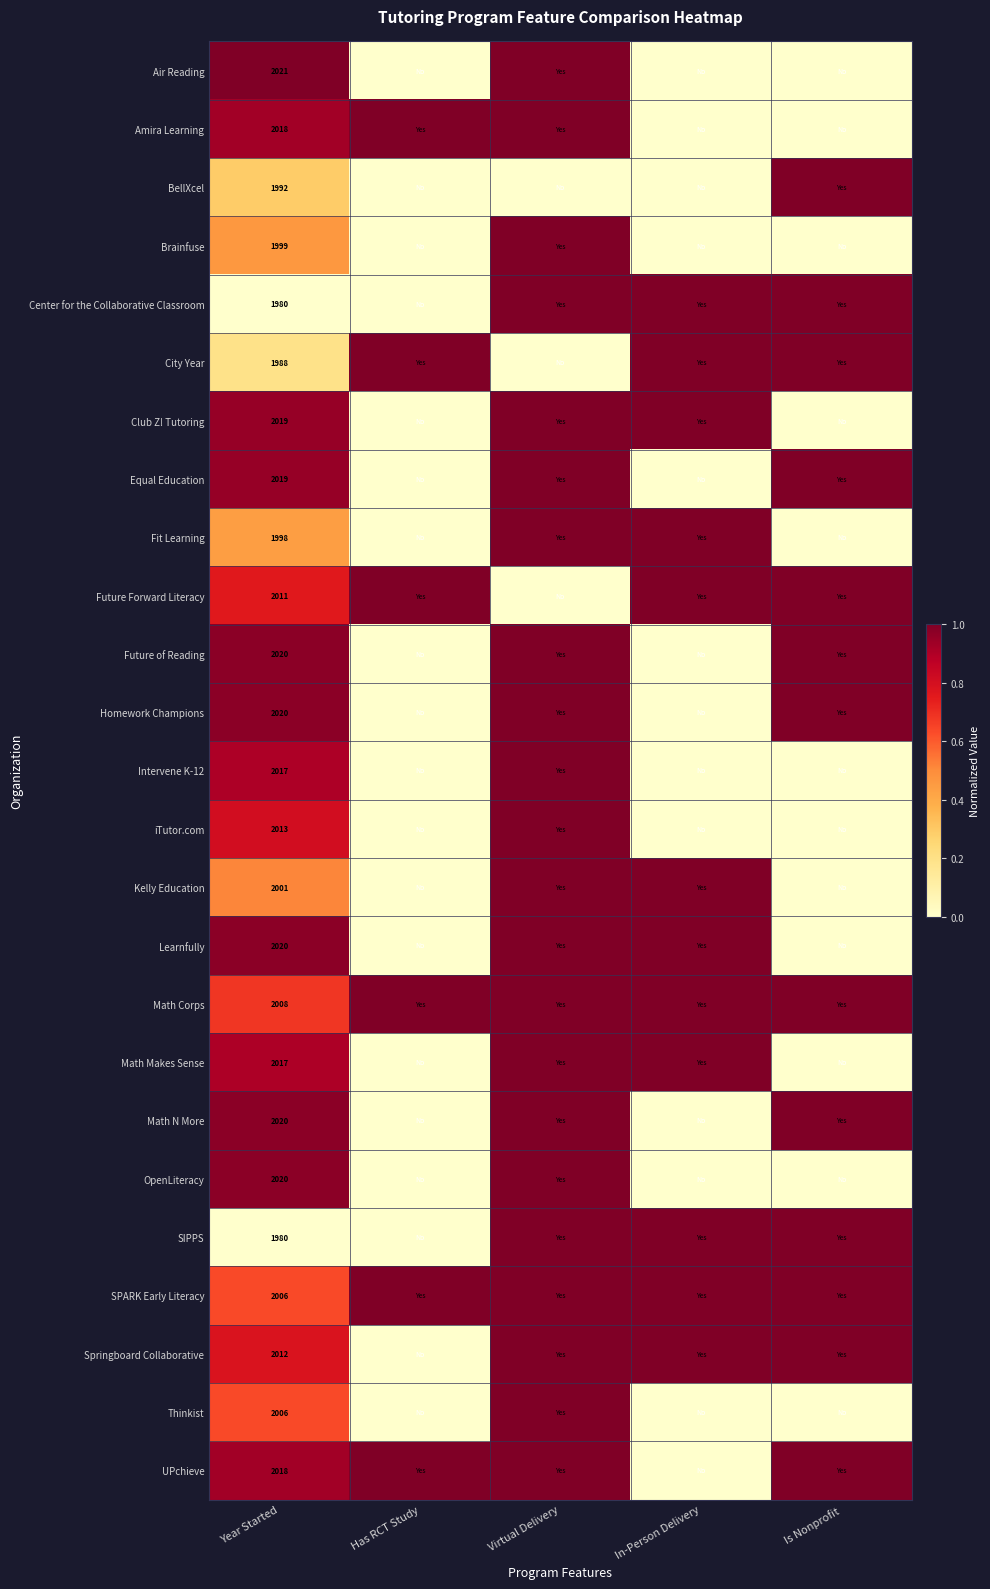

How many data points does each series have?

5